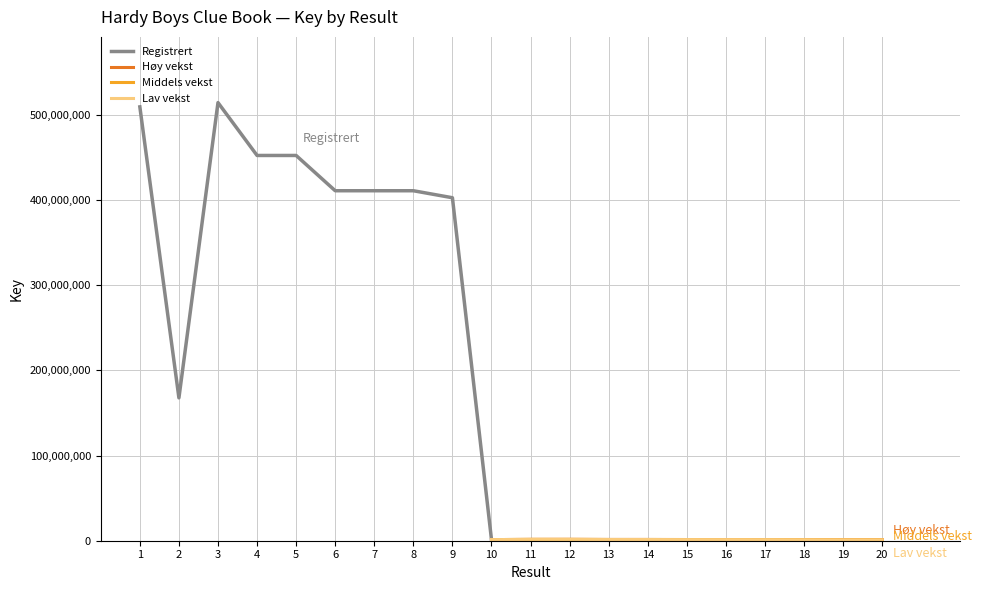

The value at 7 is 410749511. True or false?

True